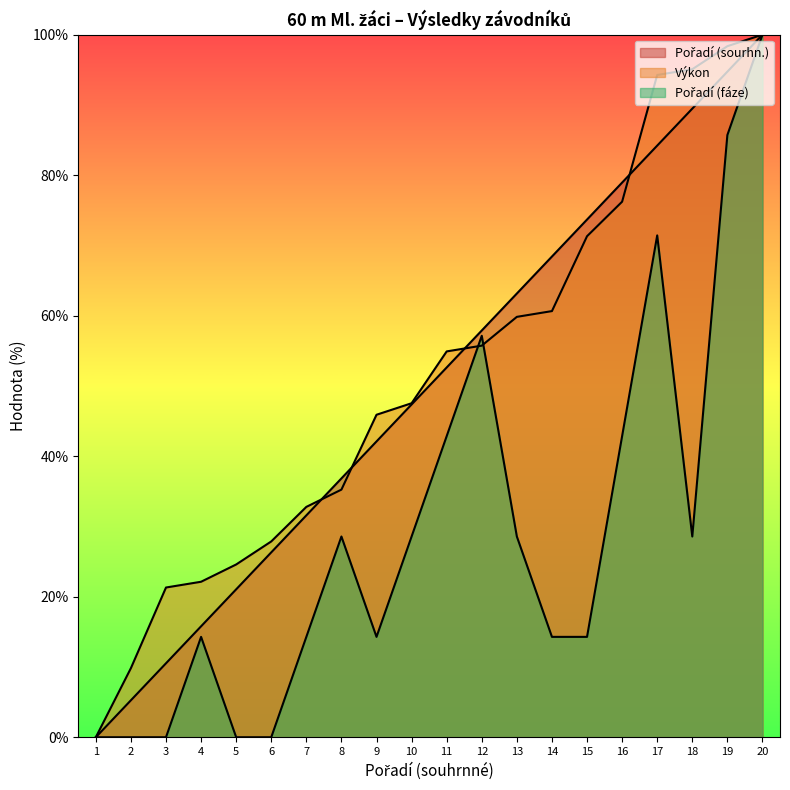

Which series changed the most between 17 and 20?

Pořadí (fáze)